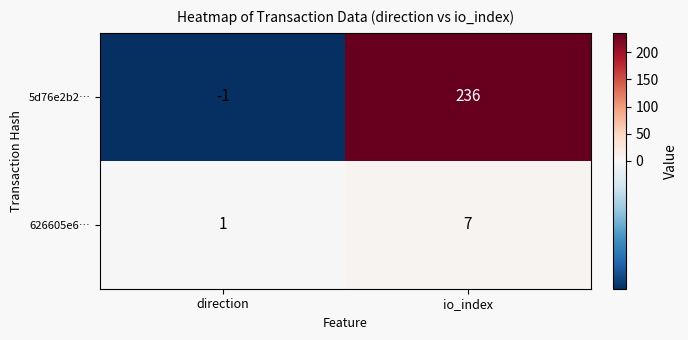

What is the approximate value of 5d76e2b2… at io_index, to the nearest 10?

240